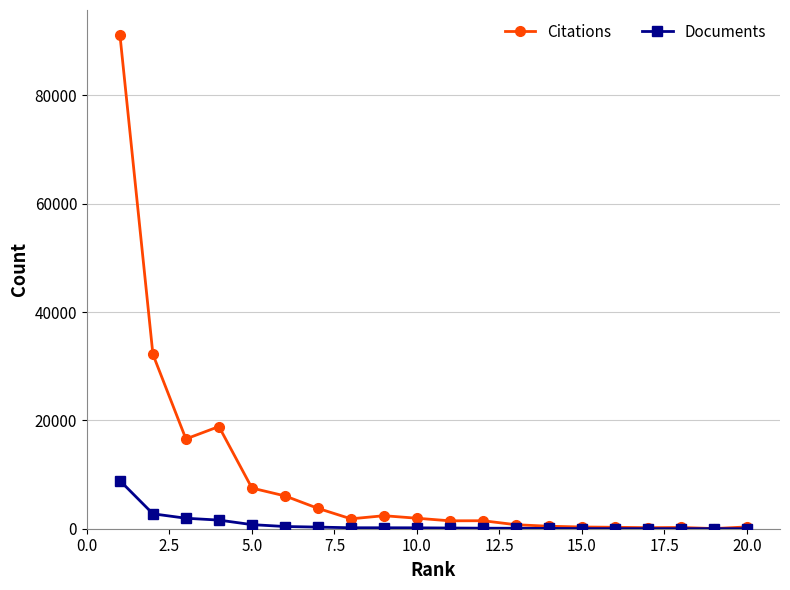

Rank the series by their average value, from highest to lowest.

Citations, Documents